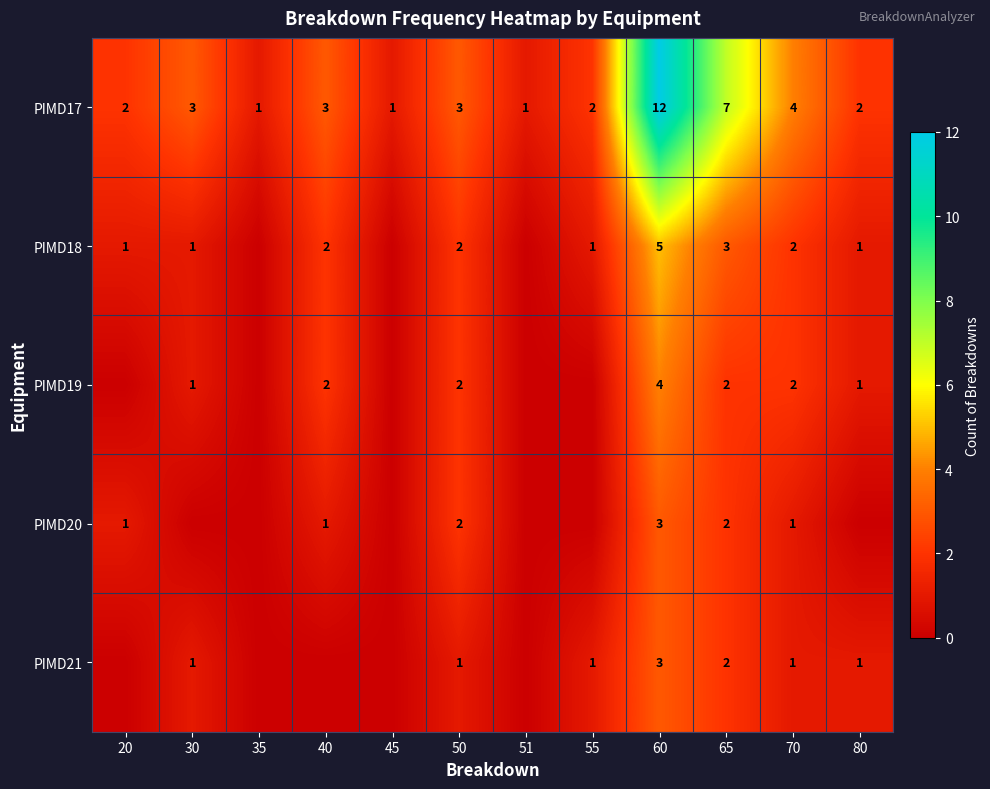

Is it true that PIMD19 equals 3 at 70?

False